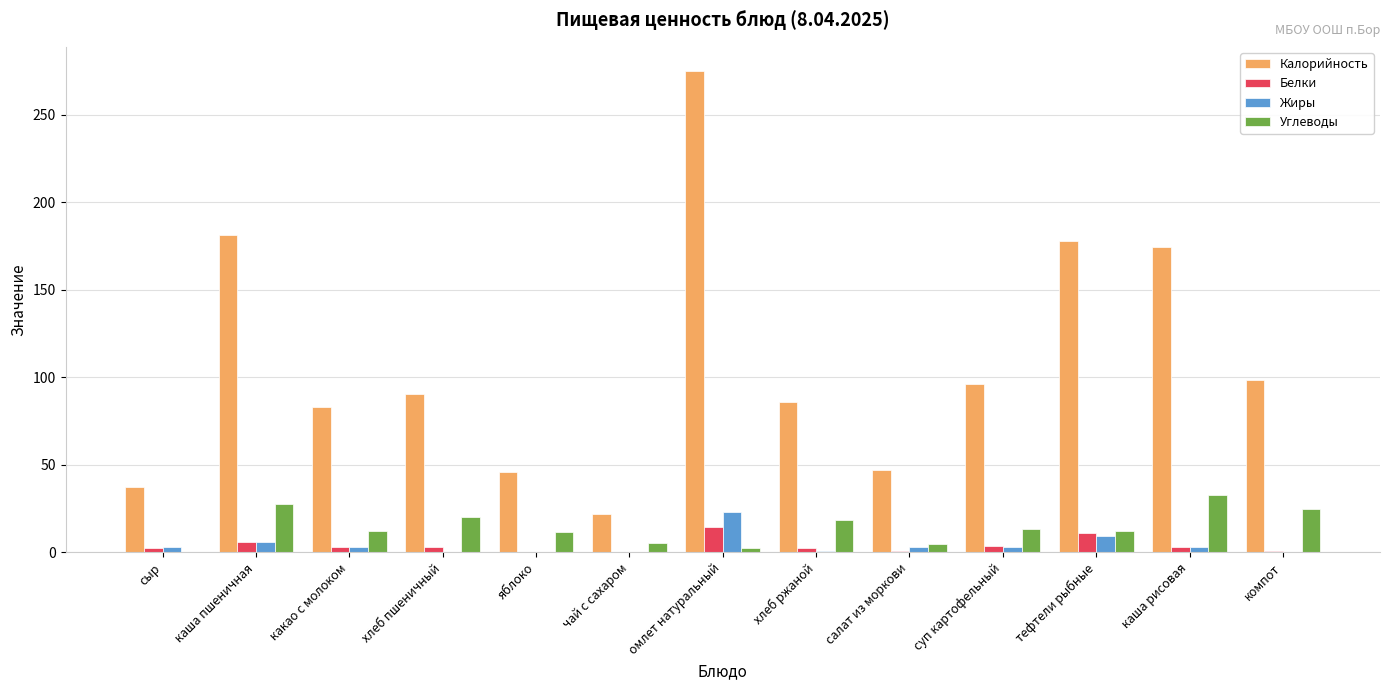

Is the value of Жиры at яблоко greater than the value of Углеводы at компот?

No